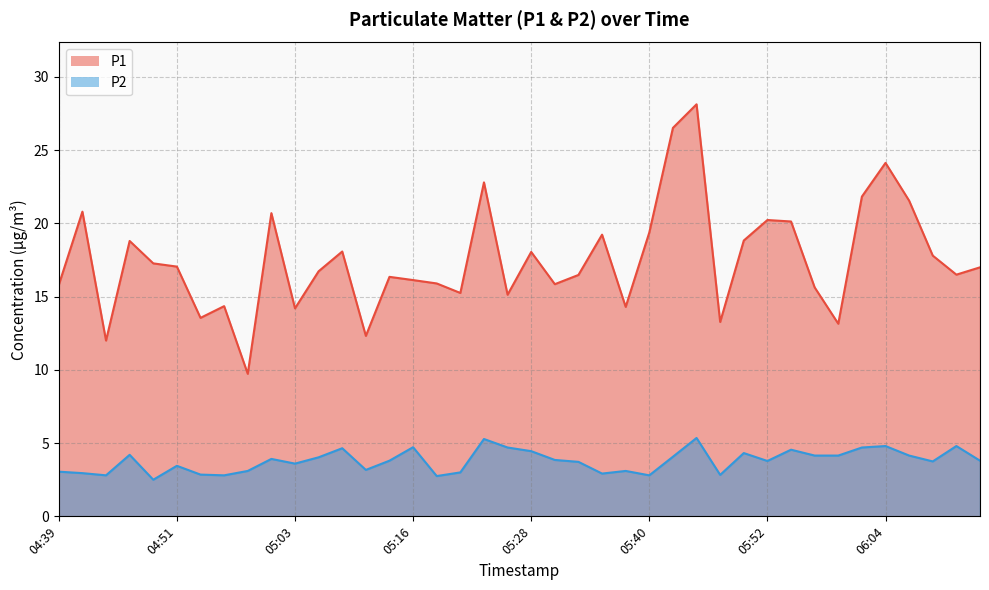

What is the average value of the P2 series?

3.8